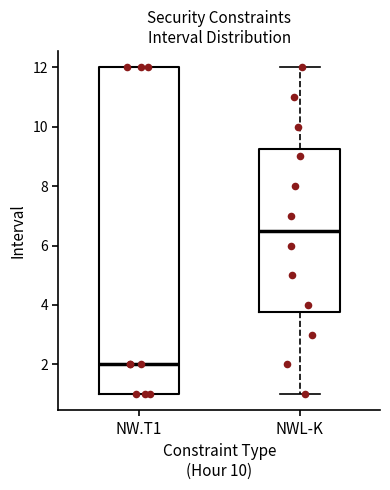

Reading left to right, transcribe this box plot: for each box, give where its median line is, the range the box spans, and where its two whiskers end, as read against the y-axis. The values are not printed on the chart, so give them approximately, as read against the axis.

NW.T1: median 2.0, box 1.0 to 12.0, whiskers 1.0 to 12.0
NWL-K: median 6.6, box 3.8 to 9.2, whiskers 1.0 to 12.0